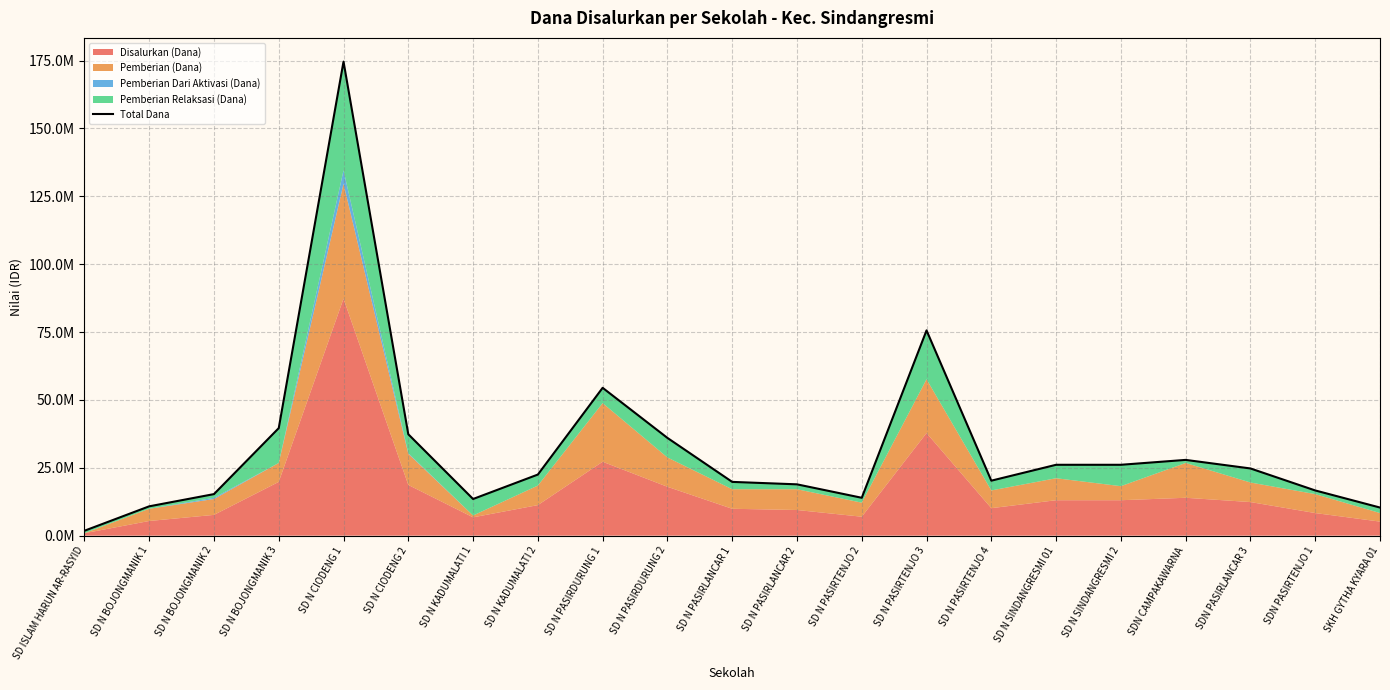

Reading left to right, list all the values displayed in this chart.

1800000	10800000	15300000	39600000	174600000	37350000	13500000	22500000	54450000	36000000	19800000	18900000	13950000	75600000	20250000	26100000	26100000	27900000	24750000	16650000	10350000